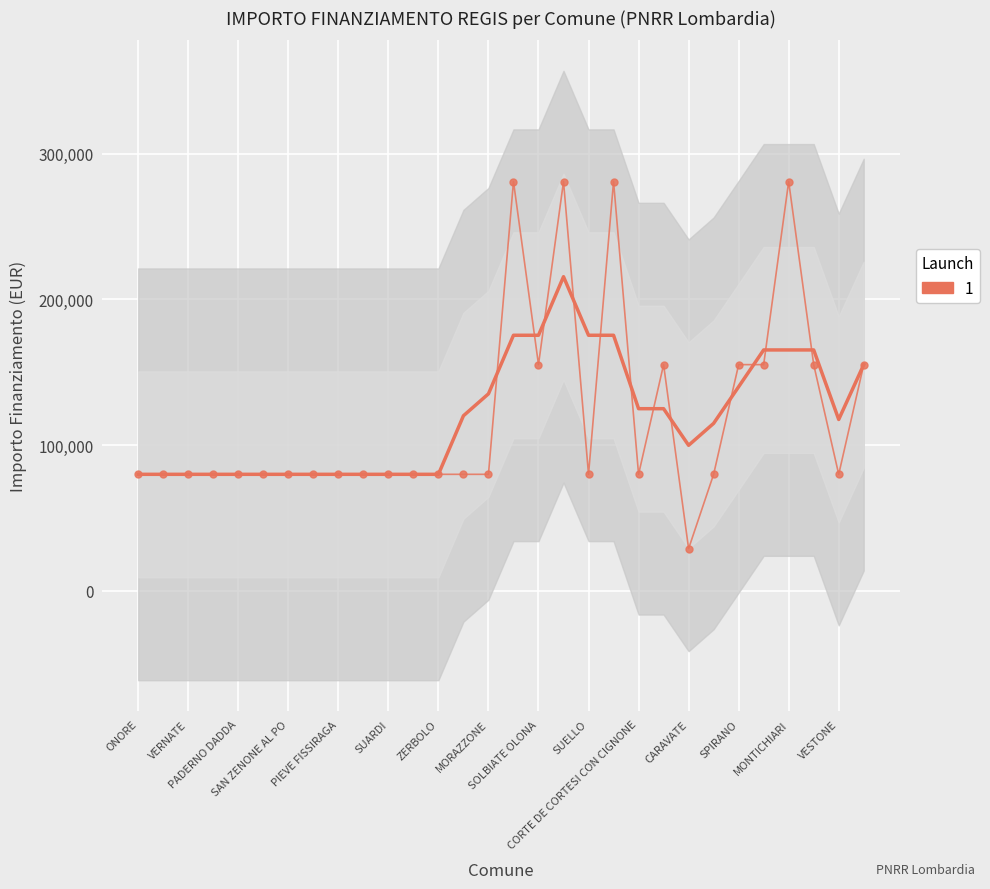

Count the values in the range 79922 to 155234.

25